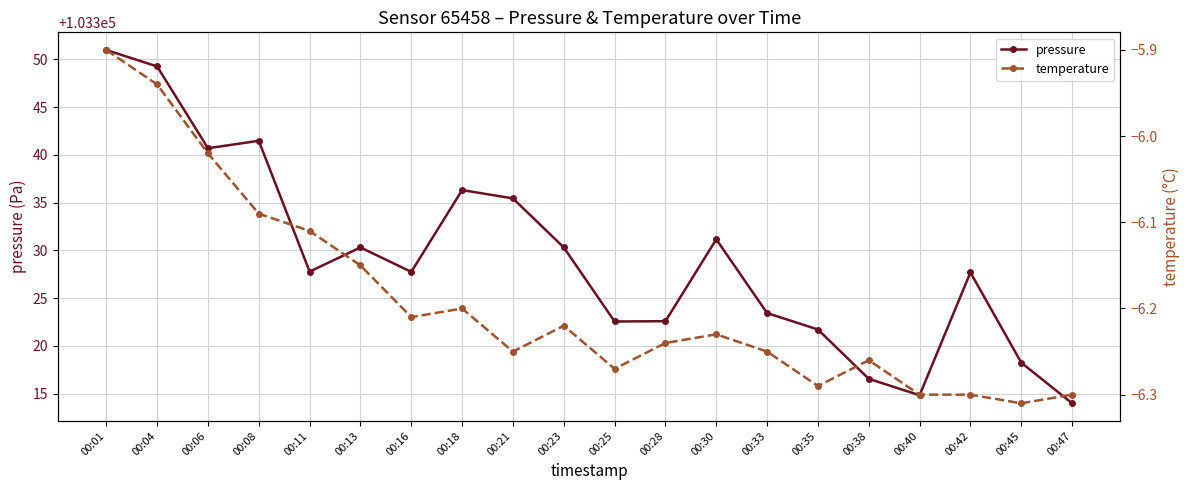

At which label does temperature reach its minimum?

00:45